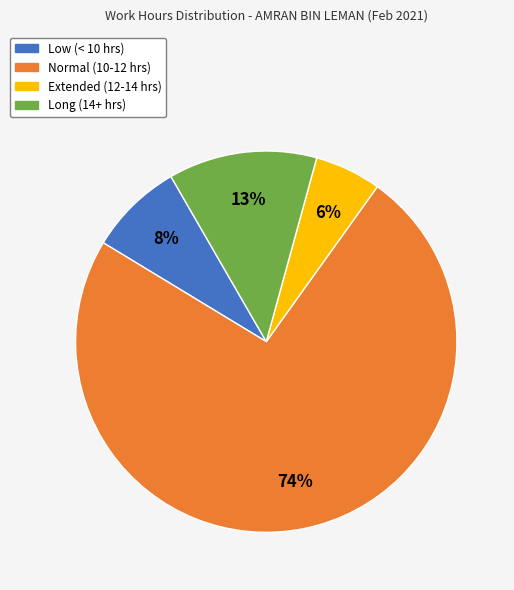

How many slices are in this pie chart?

4